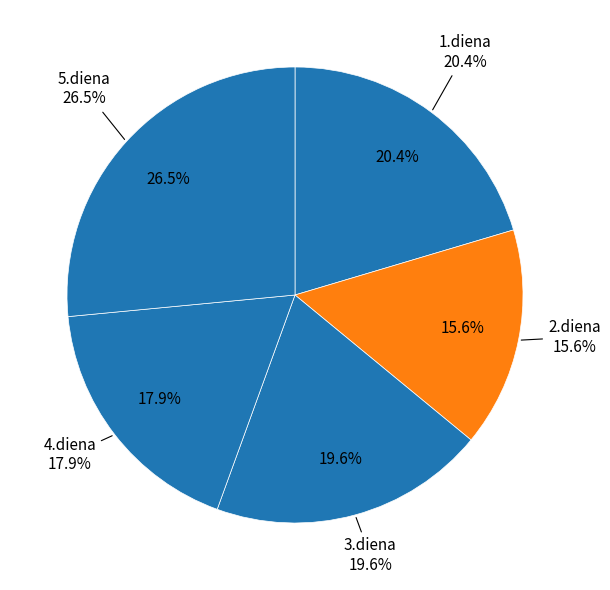

Which has a higher value, 3.diena or 1.diena?

1.diena